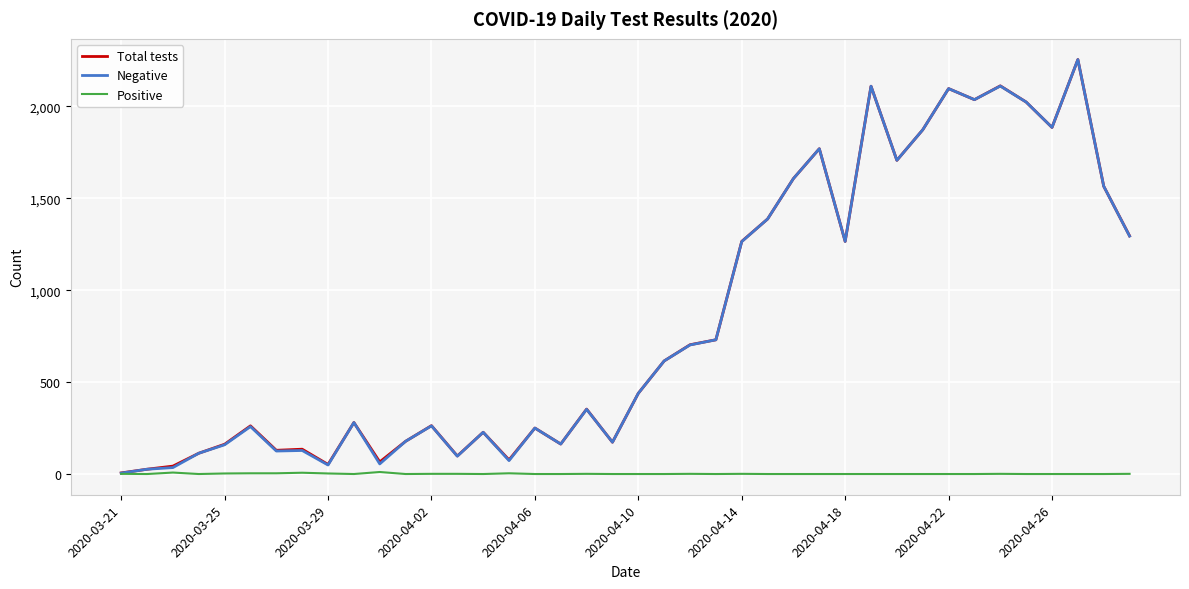

What is the maximum value shown in the chart?

2254